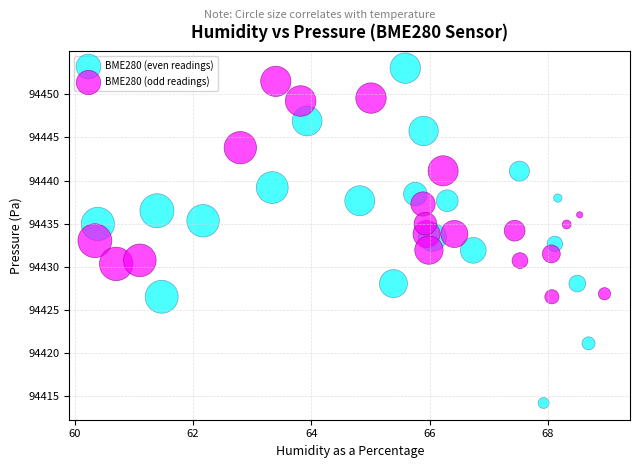

Which series has the widest spread of Y values?

BME280 (even readings)